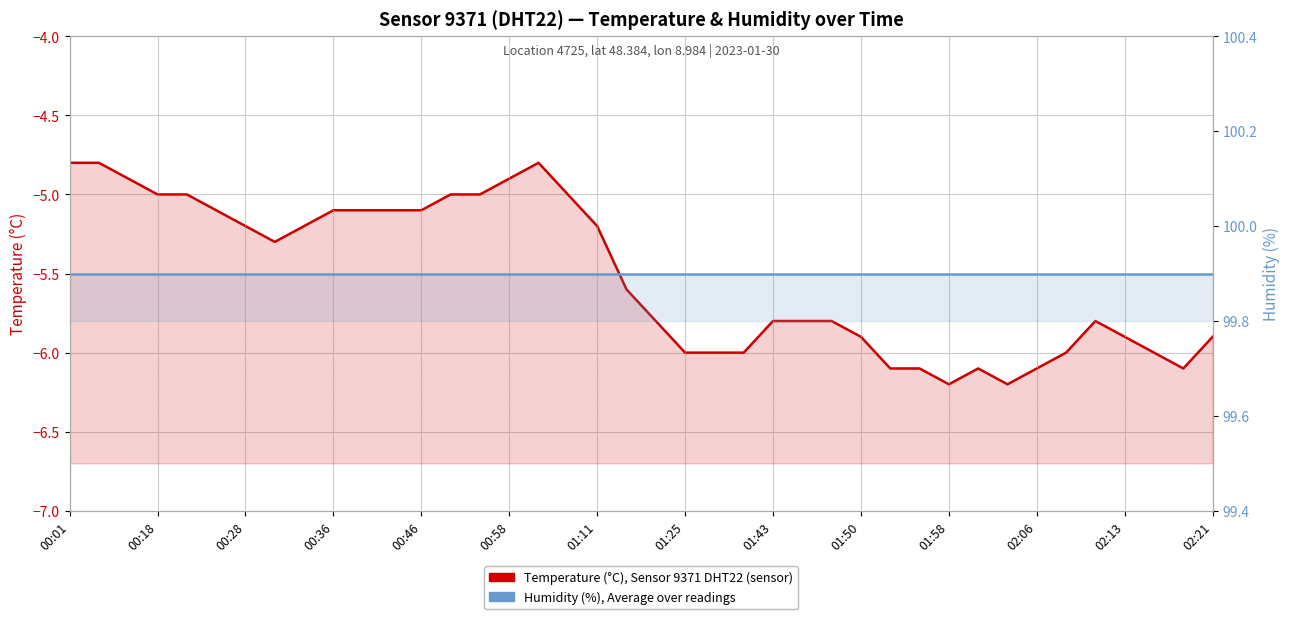

What value does the Temperature (°C), Sensor 9371 DHT22 series have at 01:43?

-5.8